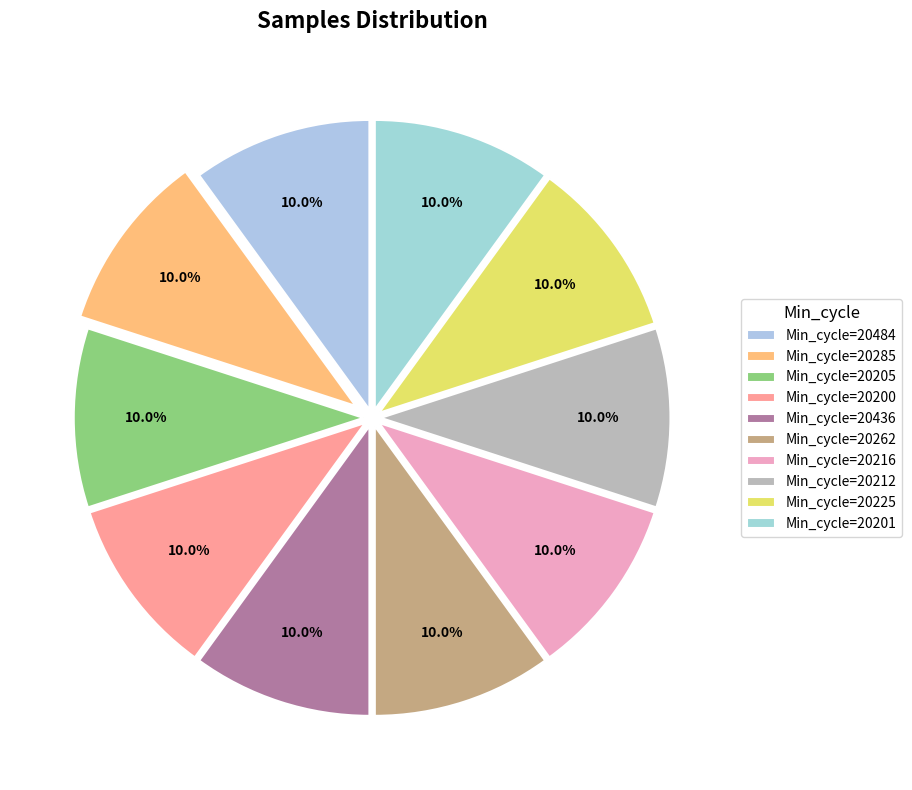

Which slice is the smallest?

20201